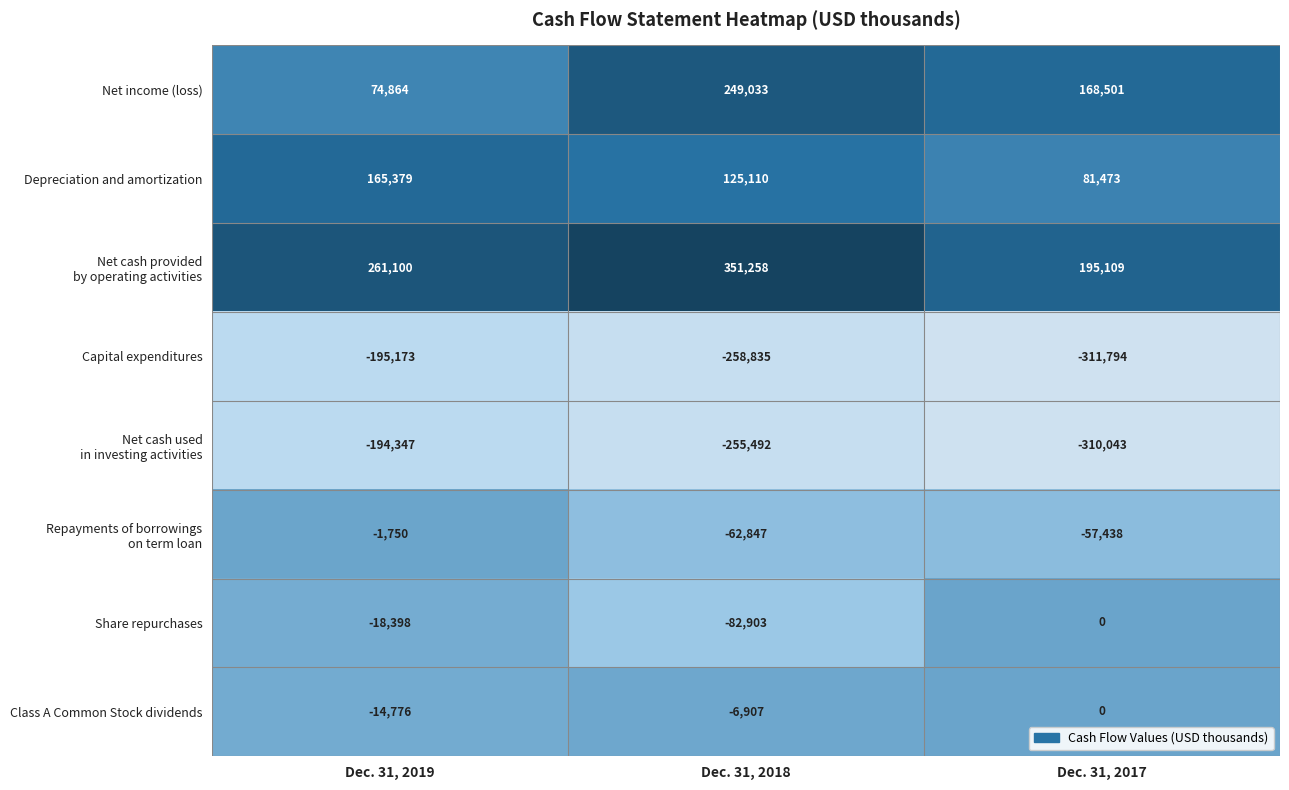

How many data points in Class A Common Stock dividends are less than -6907?

1